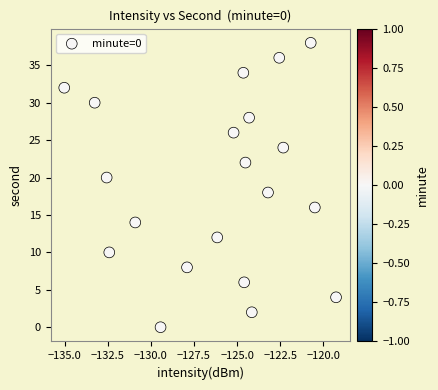

What is the range of Y values (max minus min)?

38